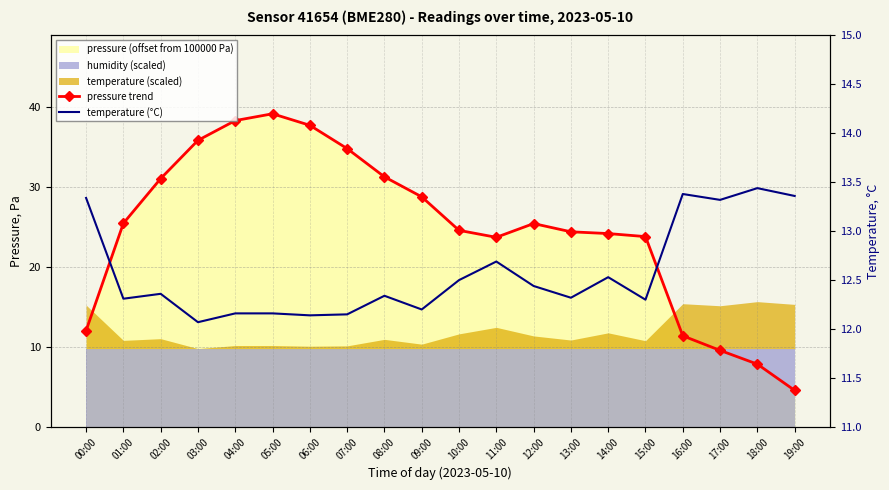

True or false: temperature (°C) and pressure trend intersect in this chart.

True